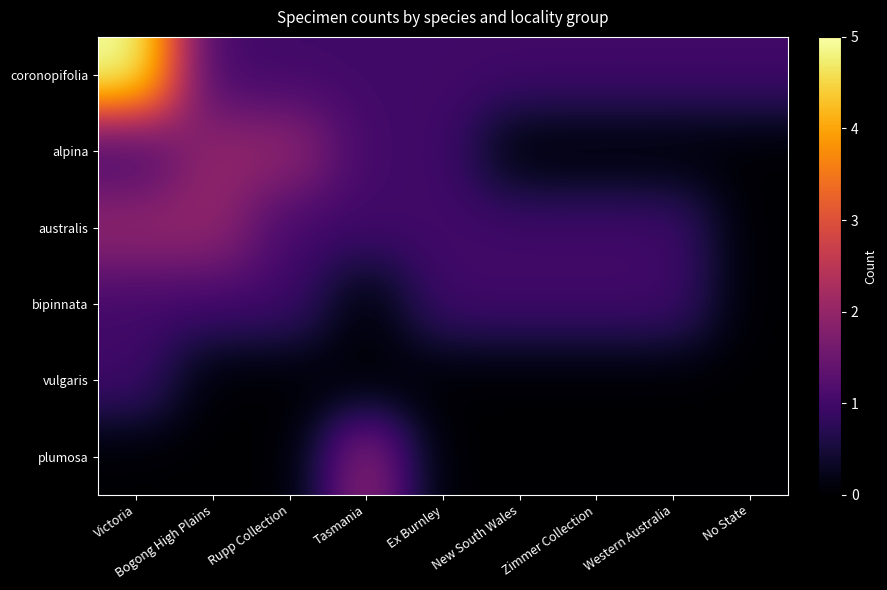

What is the total value across all series at New South Wales?

3